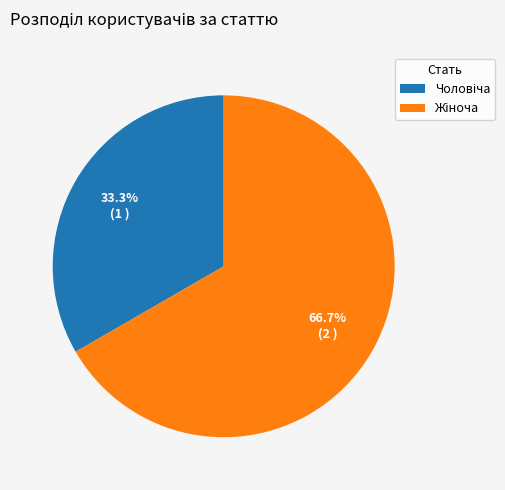

Is there a majority slice in this chart?

Yes